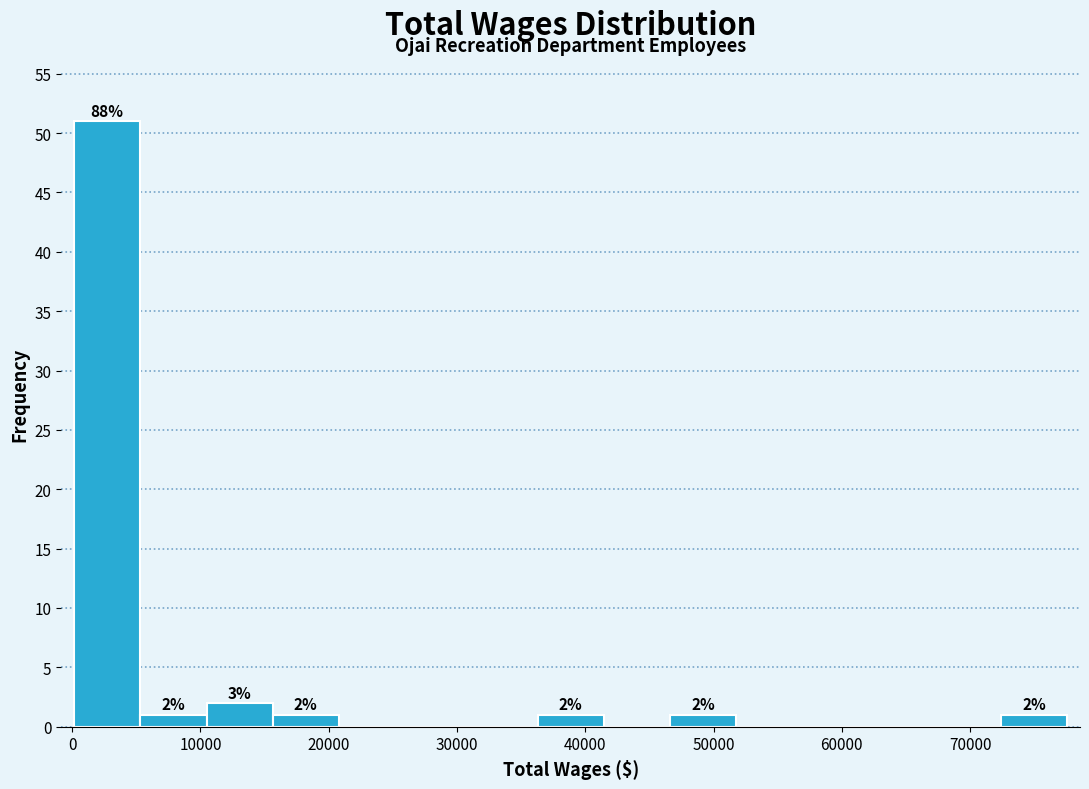

Which range on the x-axis has the tallest bar?

0 to 5000